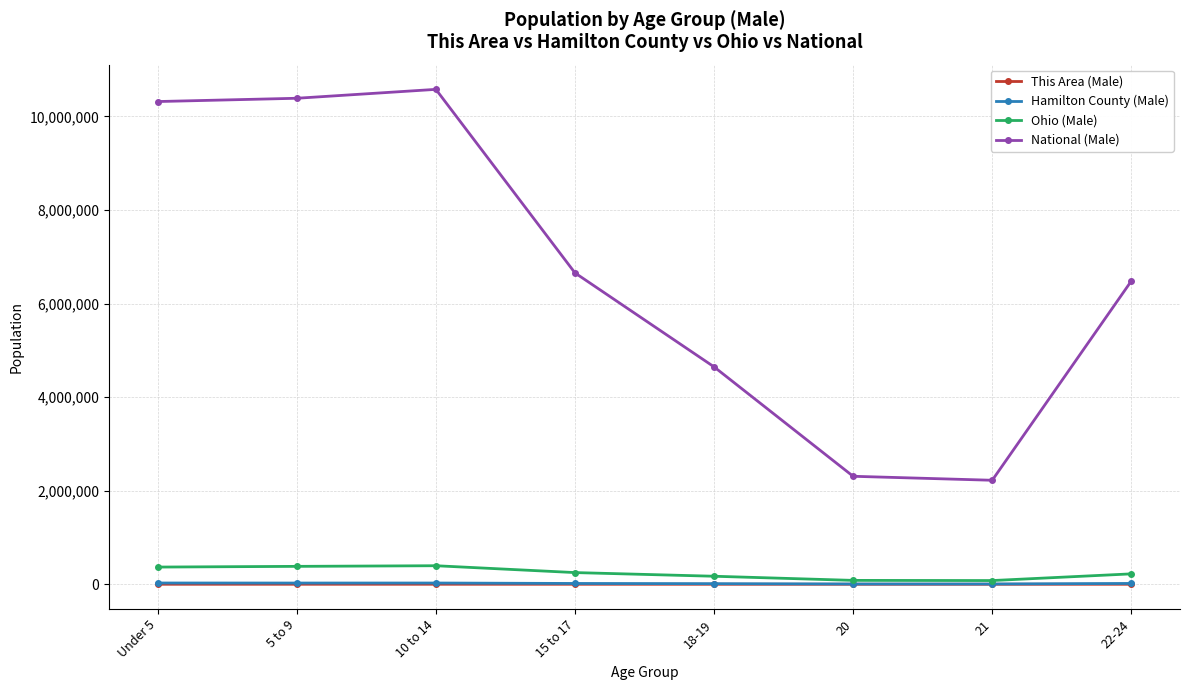

What is the maximum value shown in the chart?

10579862